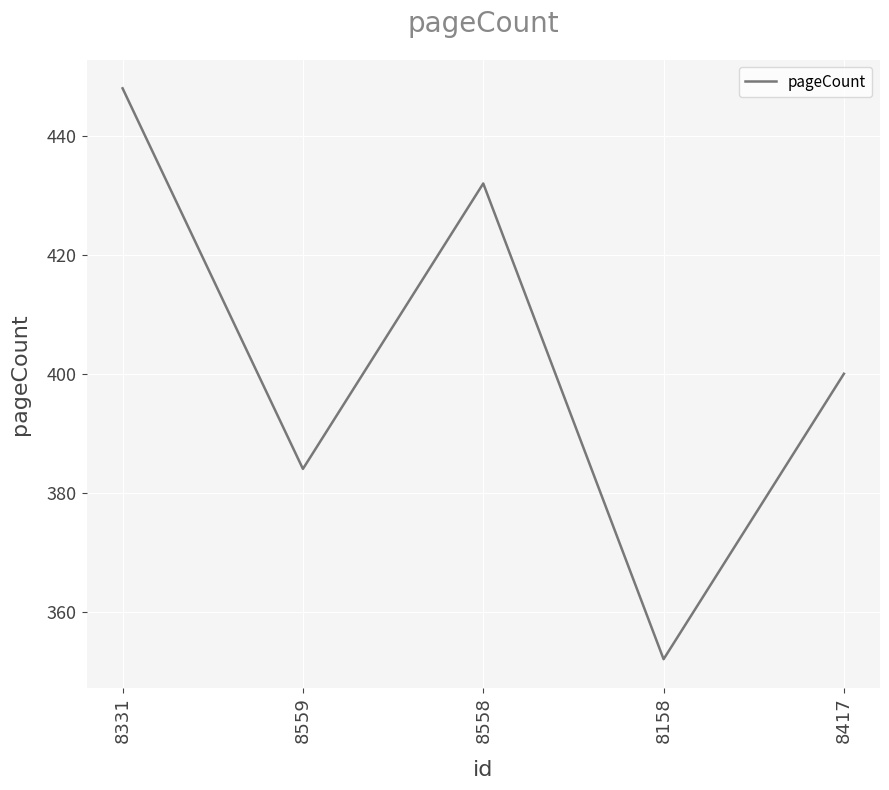

The value at 8417 is 189. True or false?

False